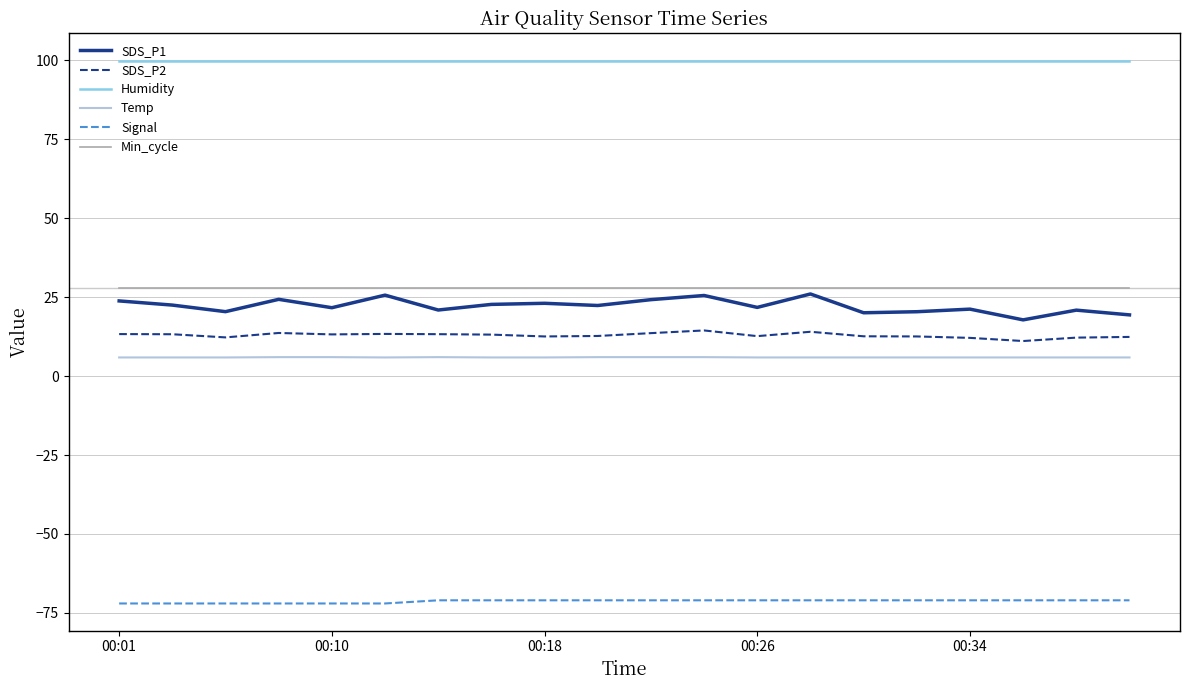

Which series has the largest total across all categories?

Humidity